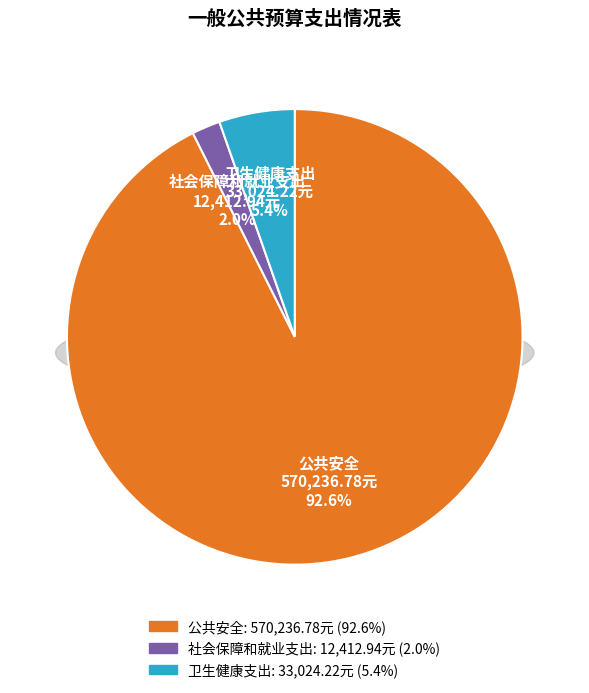

What is the change in value from 社会保障和就业支出 to 卫生健康支出?

+20611.3